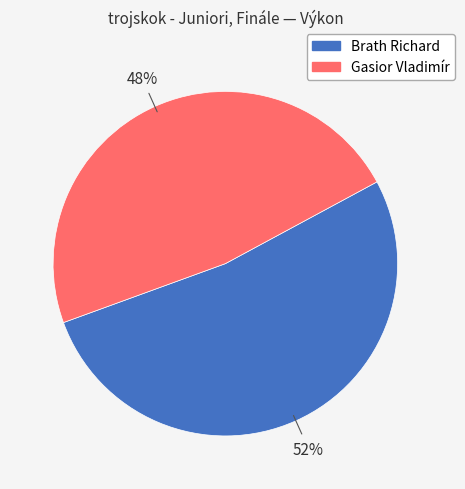

True or false: Brath Richard accounts for 41% of the total.

False